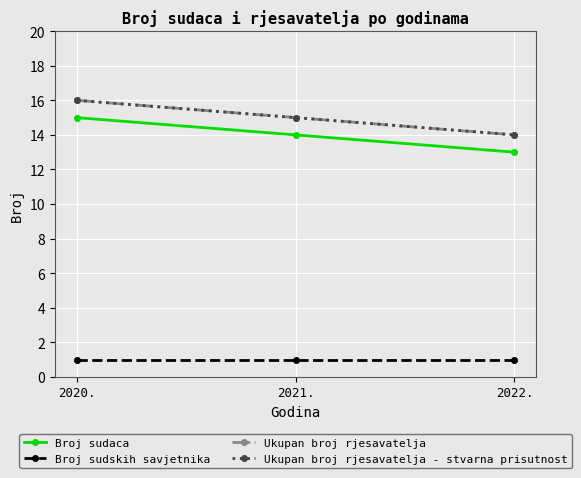

Which has a higher value, 2022. or 2020.?

2020.